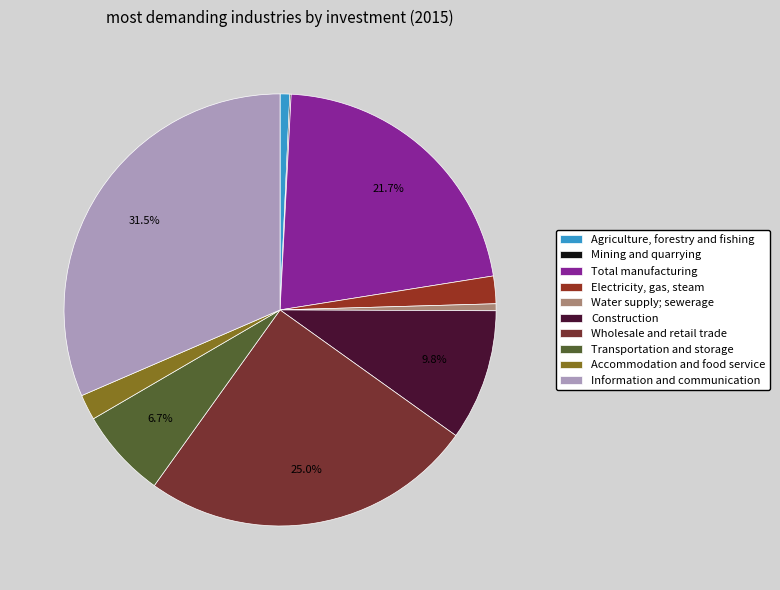

To the nearest percent, what is the combined percentage of Construction and Wholesale and retail trade?

35%